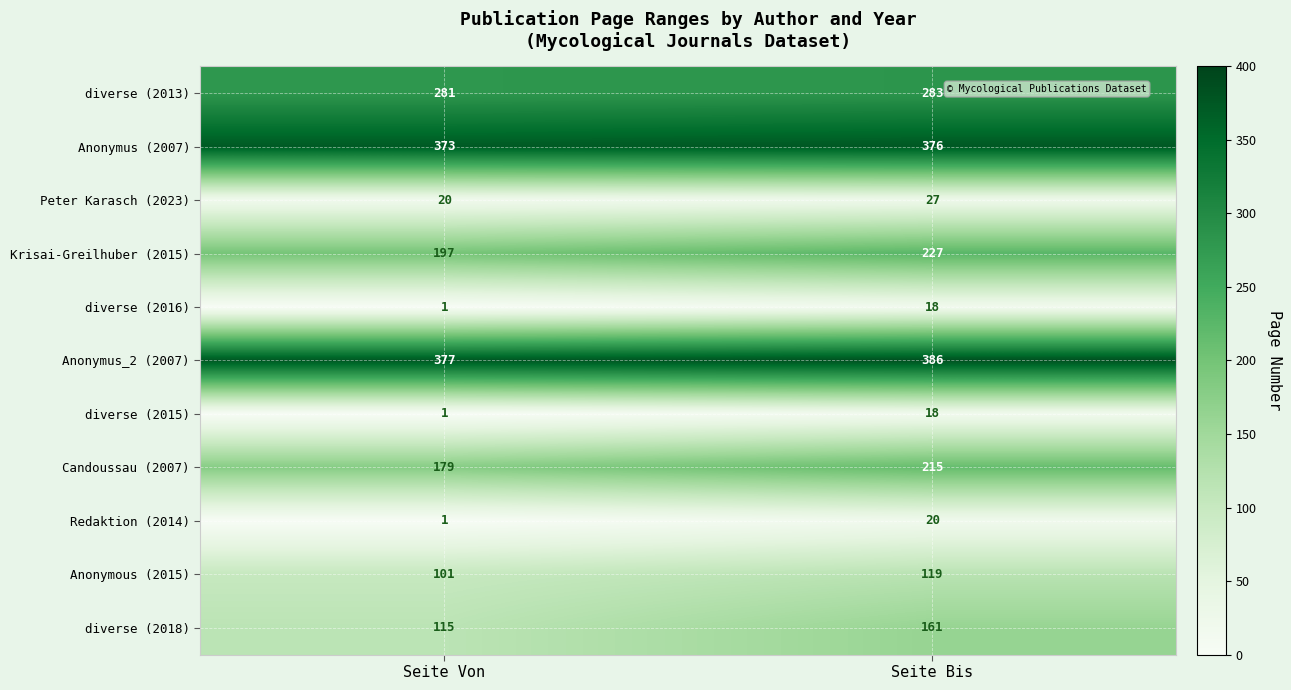

Reading right to left, extract all data points from this chart.

diverse (2013): 283	281
Anonymus (2007): 376	373
Peter Karasch (2023): 27	20
Krisai-Greilhuber (2015): 227	197
diverse (2016): 18	1
Anonymus_2 (2007): 386	377
diverse (2015): 18	1
Candoussau (2007): 215	179
Redaktion (2014): 20	1
Anonymous (2015): 119	101
diverse (2018): 161	115